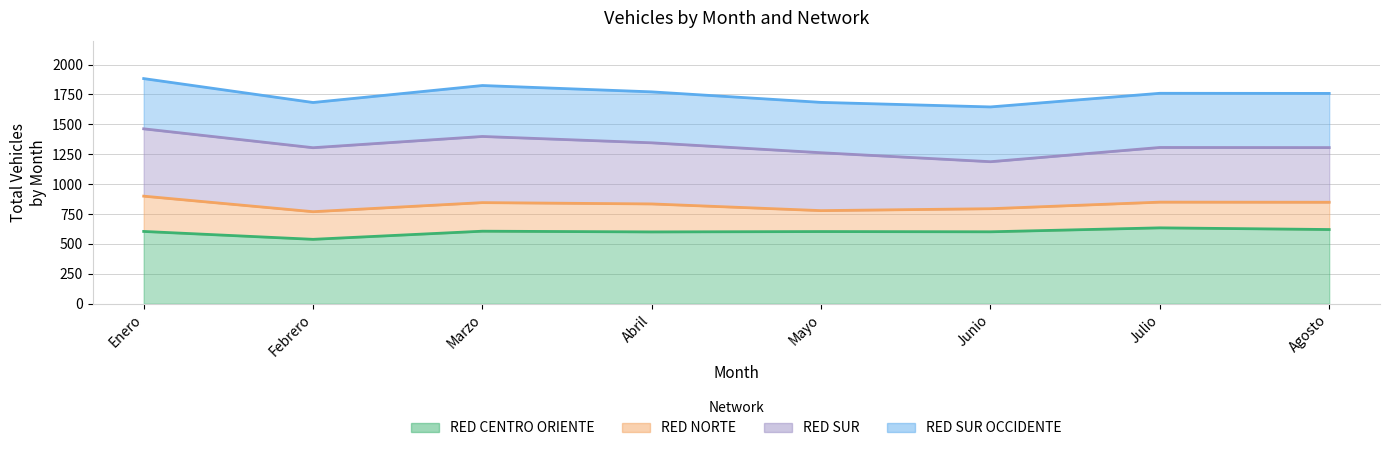

Is the value of RED SUR OCCIDENTE at Mayo greater than the value of Total at Julio?

No